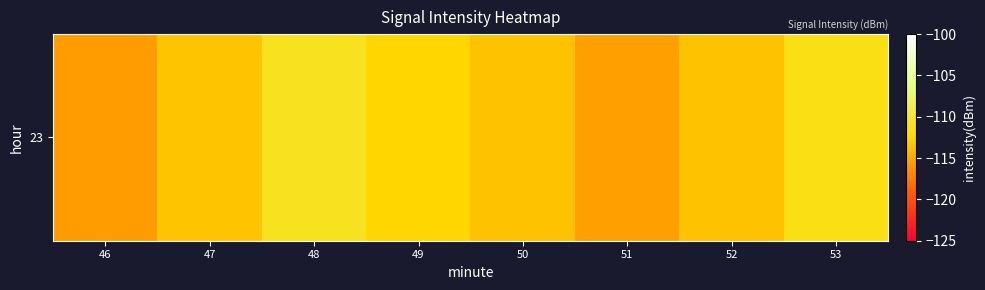

What is the minimum value shown in the chart?

-115.8